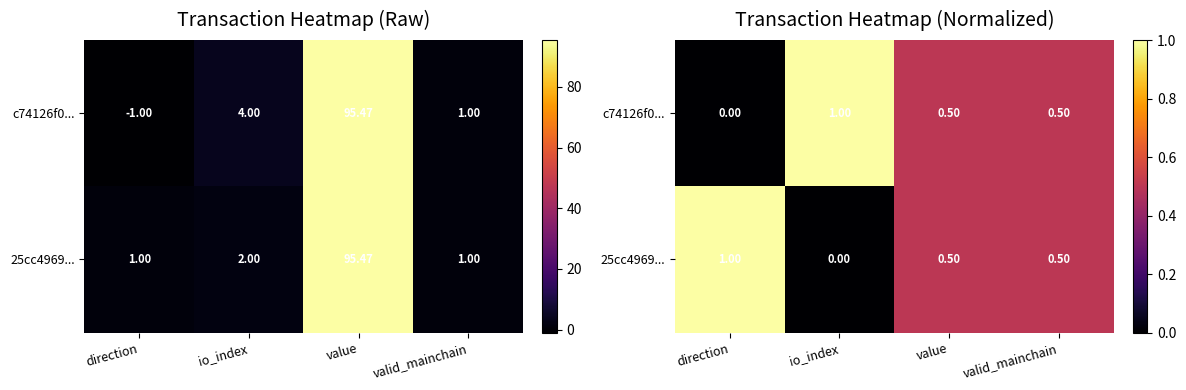

Is it true that 25cc4969... equals 1.0 at direction?

True